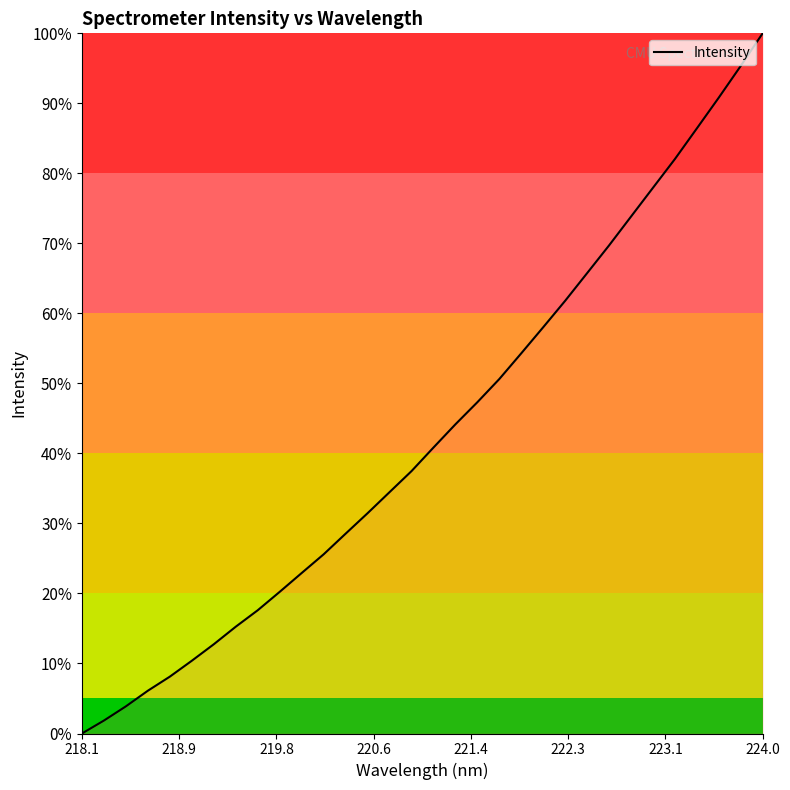

How many values exceed 40?

16